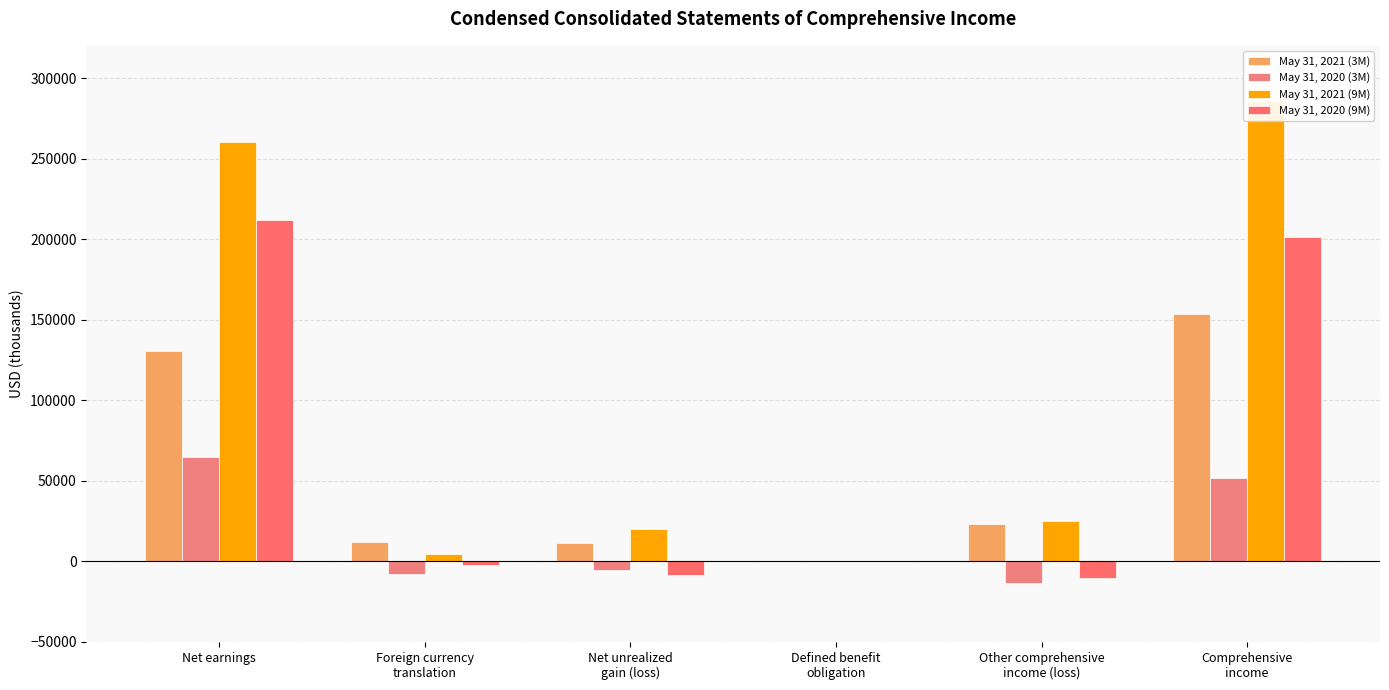

How many data points in May 31, 2021 (9M) are less than 24914?

3